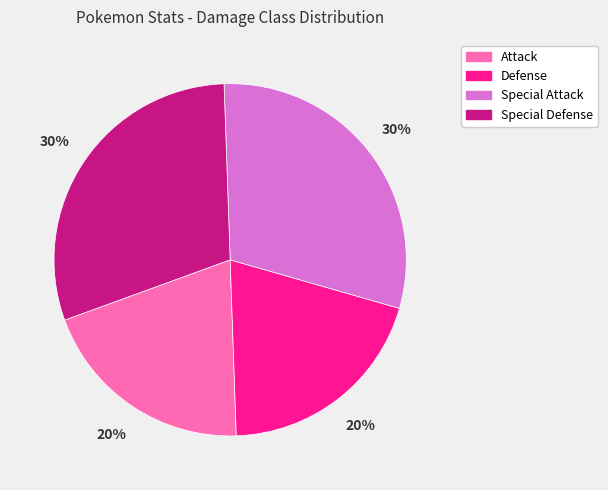

Combined, do Defense and Attack account for over 50%?

No